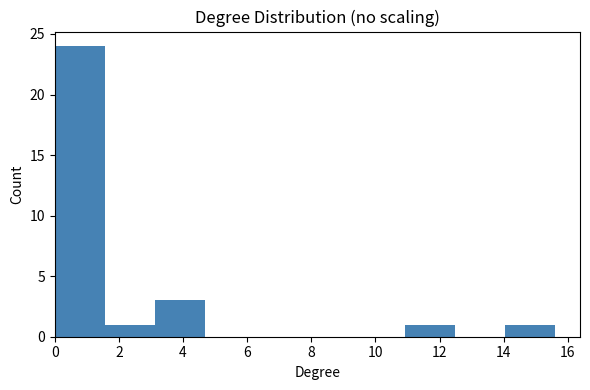

Reading left to right, transcribe this chart: for each bar, give the range it covers on the x-axis and its height. Neither the bar edges nor the heights are printed on the chart, so give them approximately, as read against the axes.

0.00 to 1.56: 24
1.56 to 3.12: 1
3.12 to 4.68: 3
4.68 to 6.24: 0
6.24 to 7.80: 0
7.80 to 9.36: 0
9.36 to 10.92: 0
10.92 to 12.48: 1
12.48 to 14.04: 0
14.04 to 15.60: 1